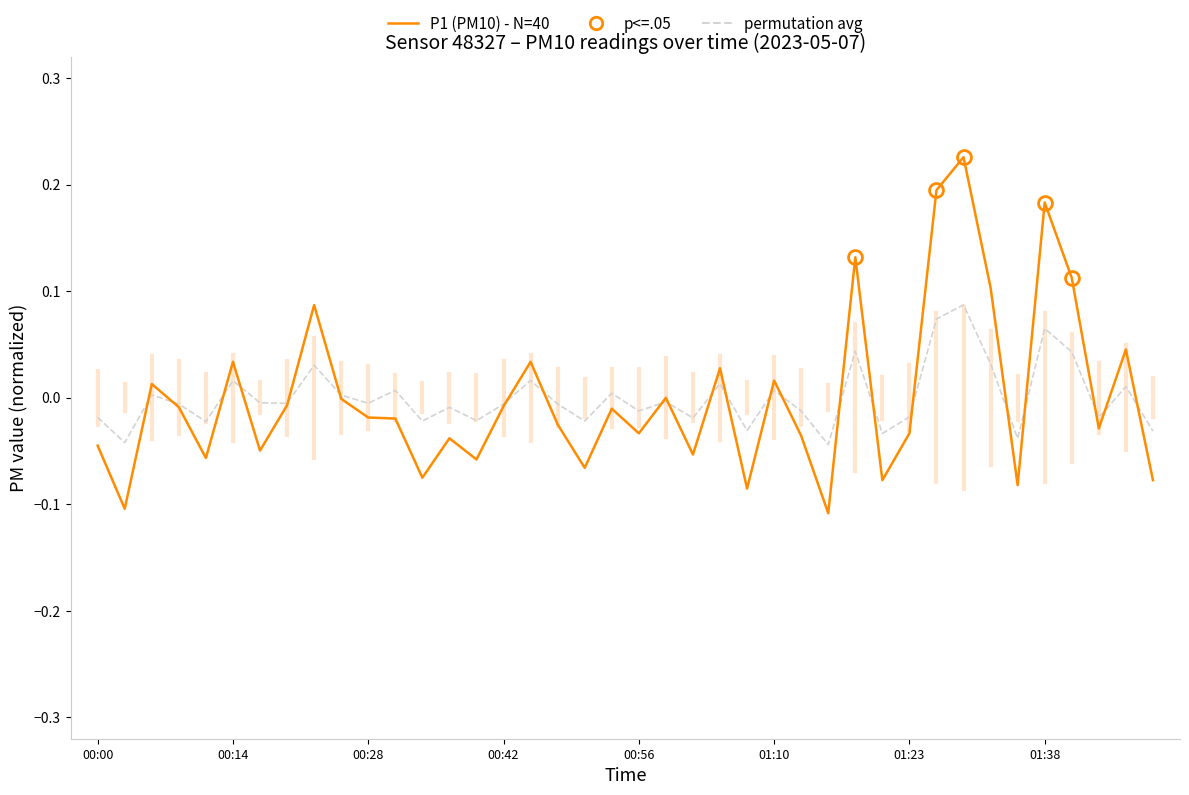

Which series has the widest spread of values?

P1 (PM10) - N=40